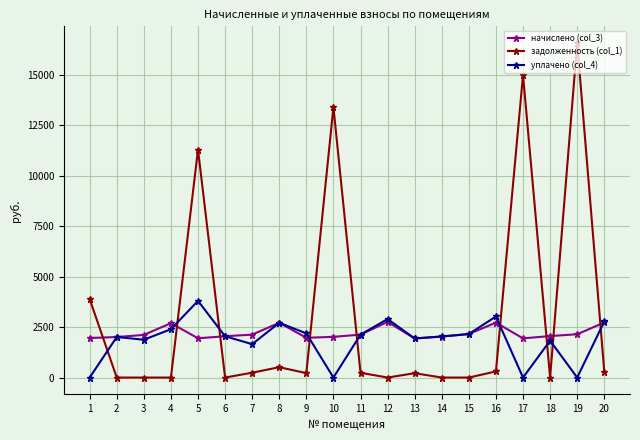

True or false: задолженность (col_1) has a value of 0.0 at 4.

True